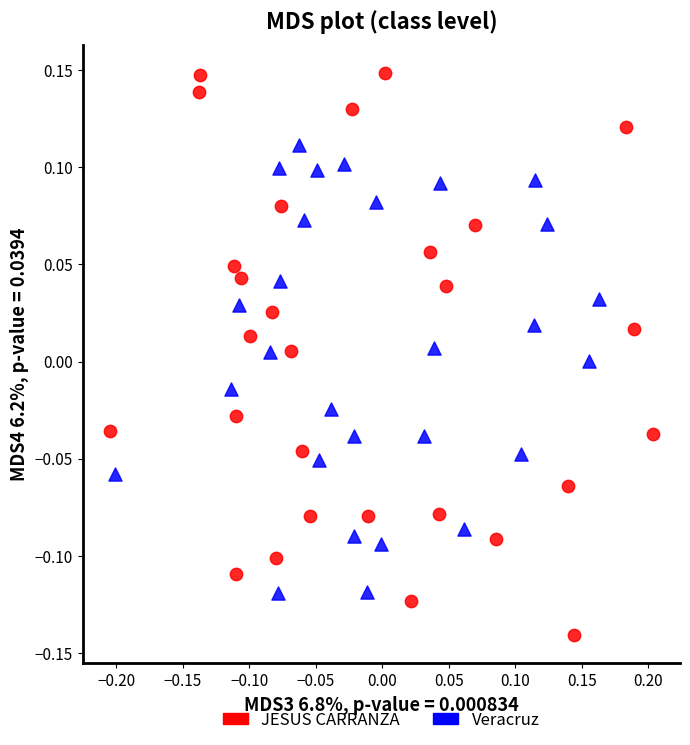

Which series reaches the minimum Y coordinate?

JESUS CARRANZA